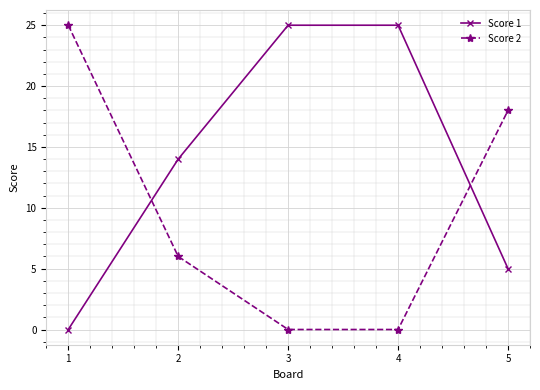

What is the maximum value shown in the chart?

25